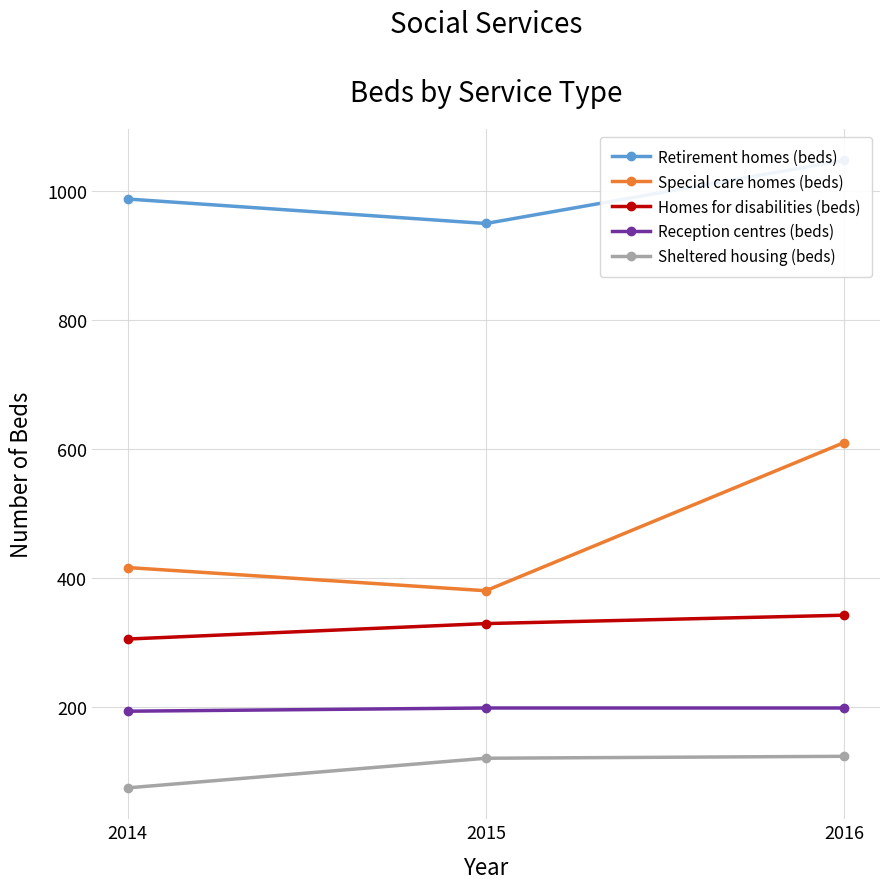

What is the difference between the highest and lowest values at 2016?

925